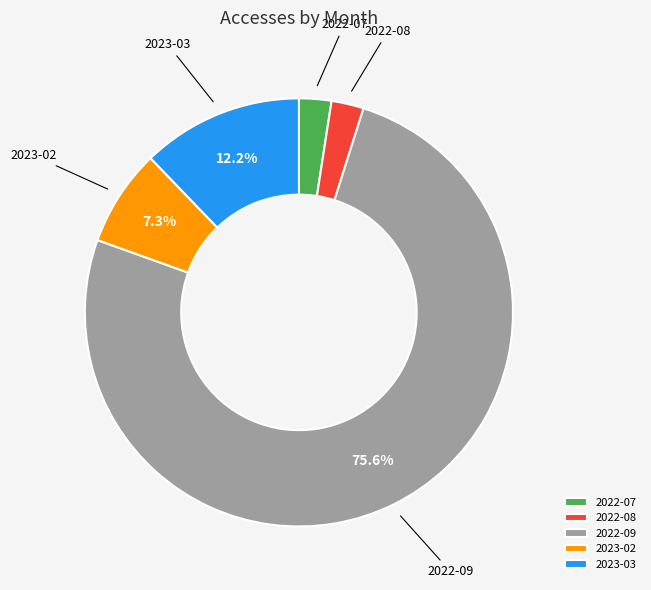

What is the ratio of the value at 2022-07 to the value at 2023-02?

0.3